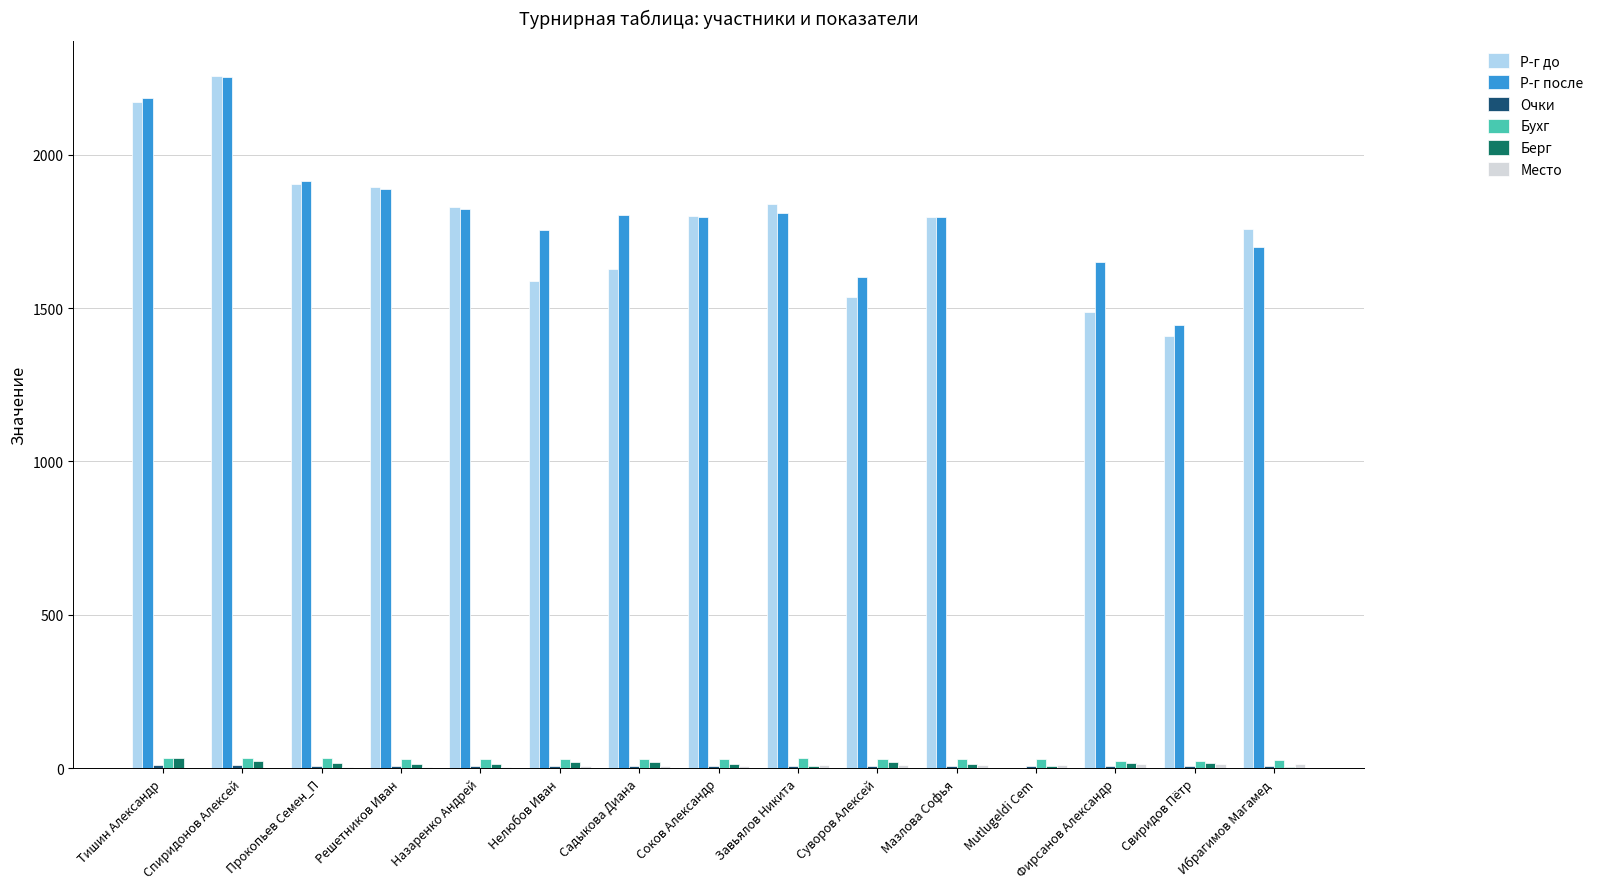

Which series changed the most between Решетников Иван and Садыкова Диана?

Р-г до